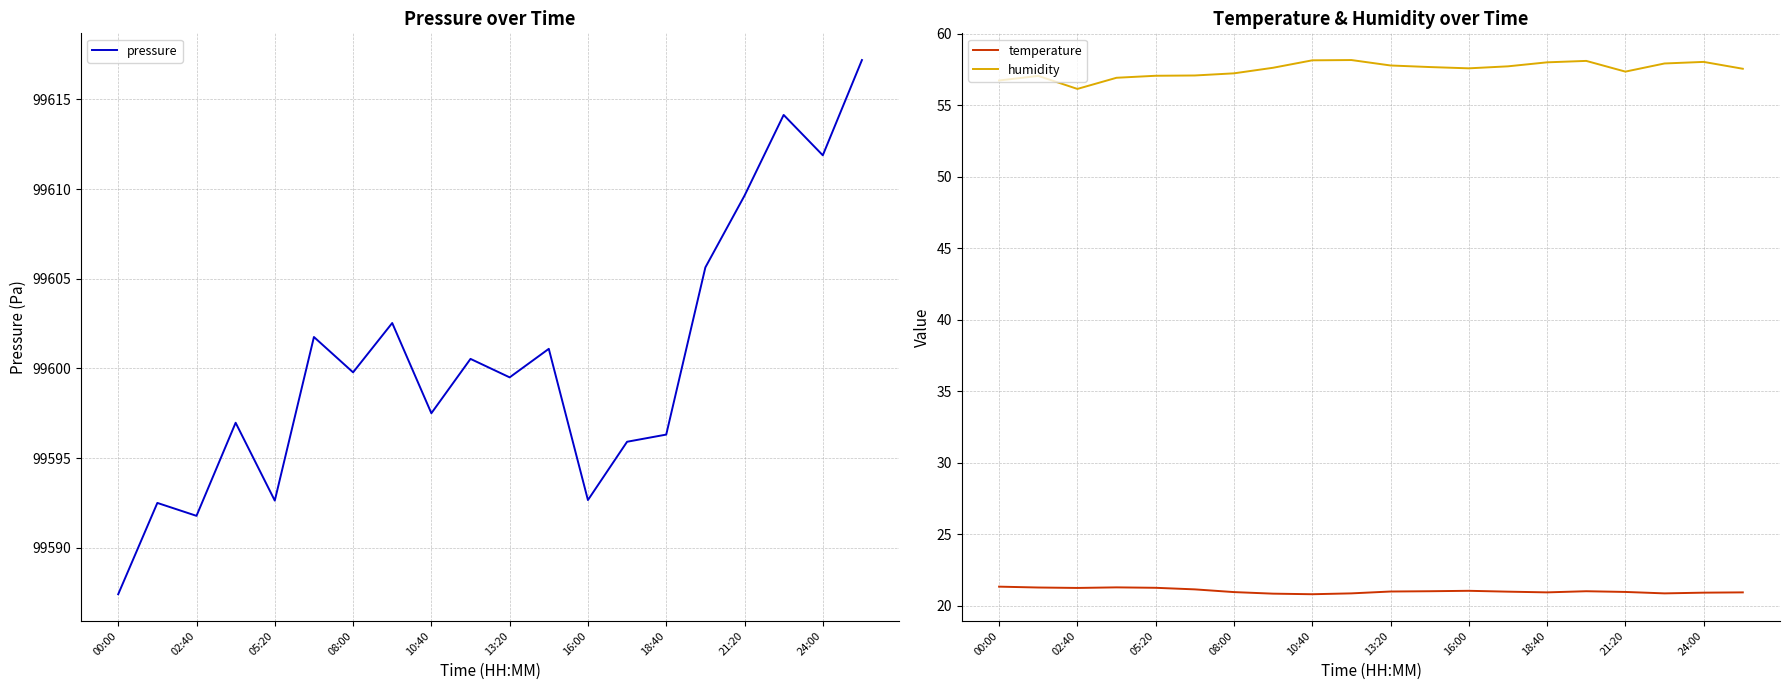

At which category is the sum across all series the highest?

19